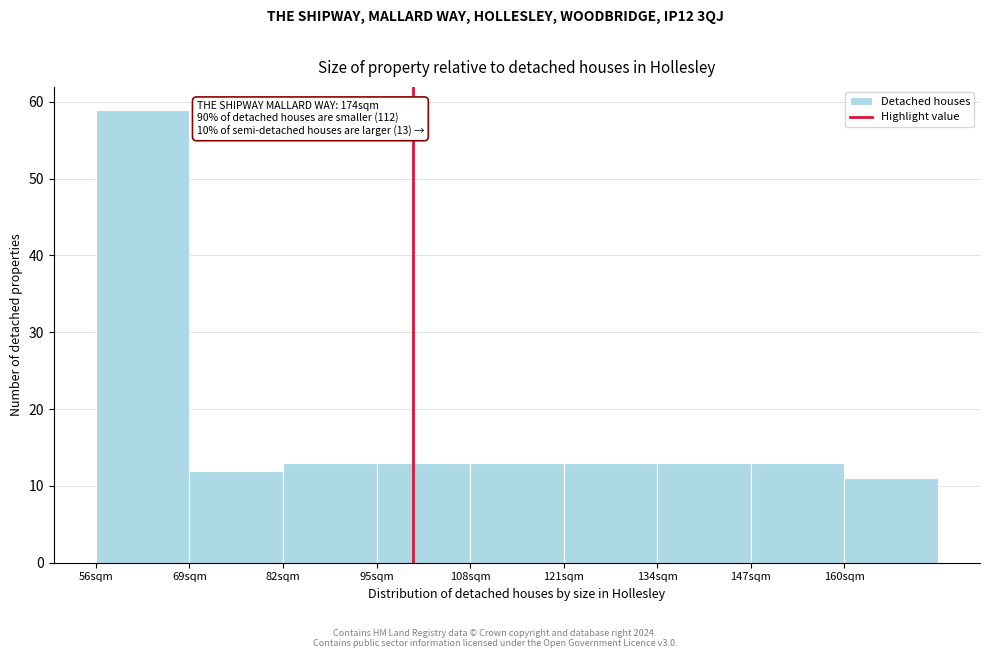

Which range on the x-axis has the tallest bar?

56 to 69